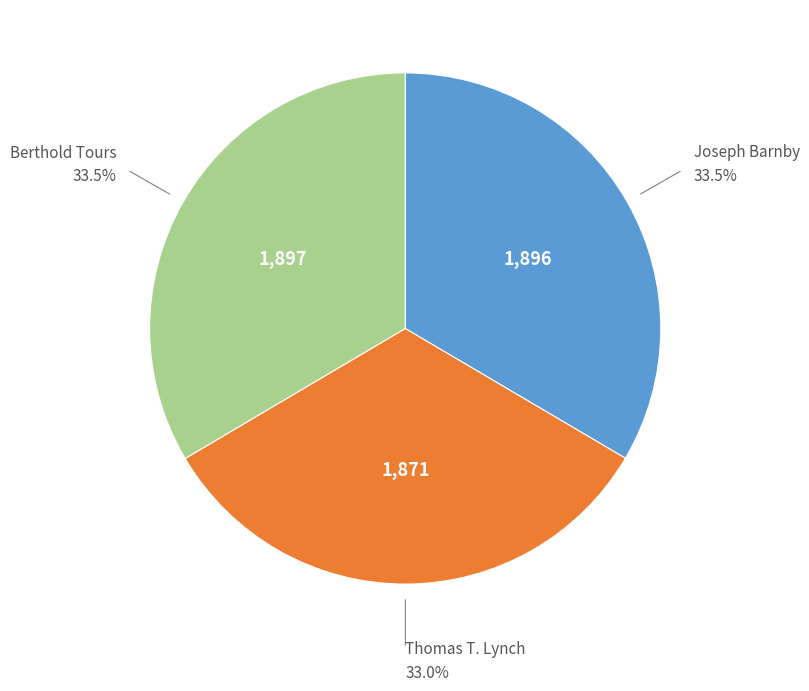

Does Berthold Tours represent more than half of the total?

No